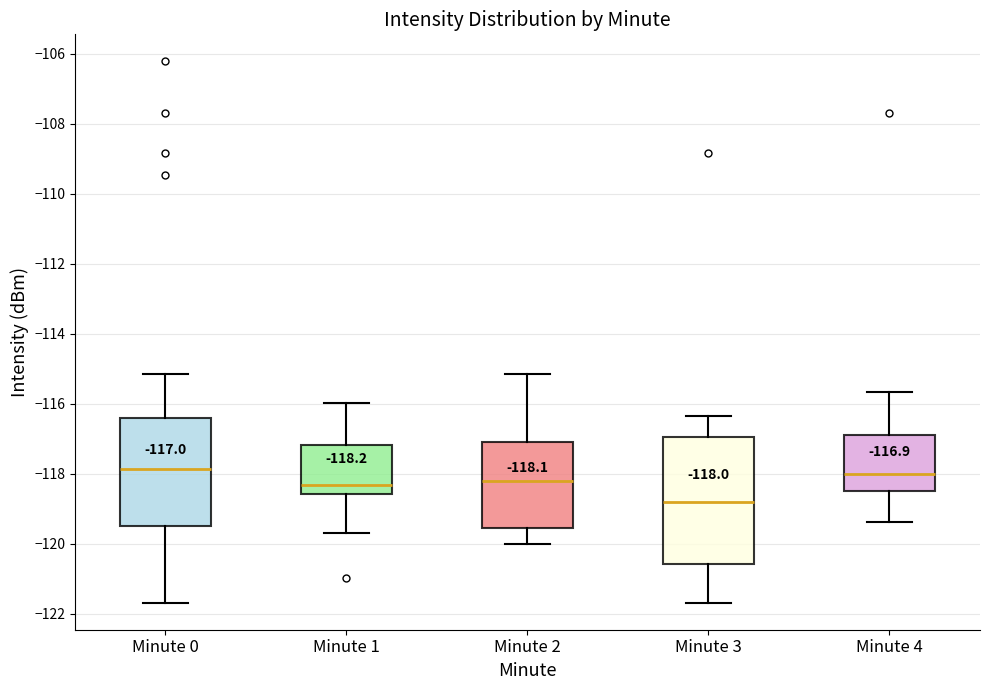

Comparing the boxes themselves (not the whiskers), which one is the tallest?

Minute 3